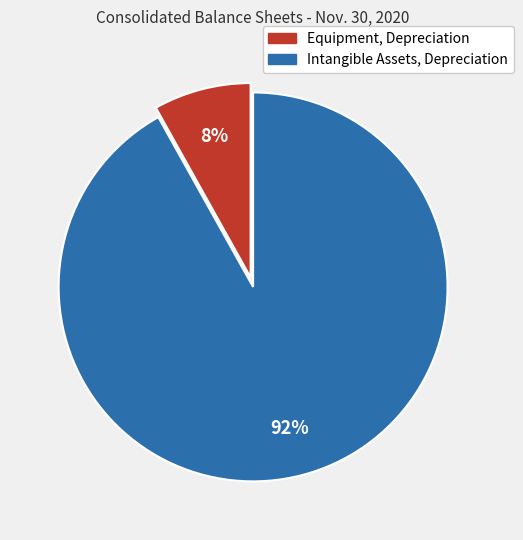

Which slice is the smallest?

Equipment, Depreciation